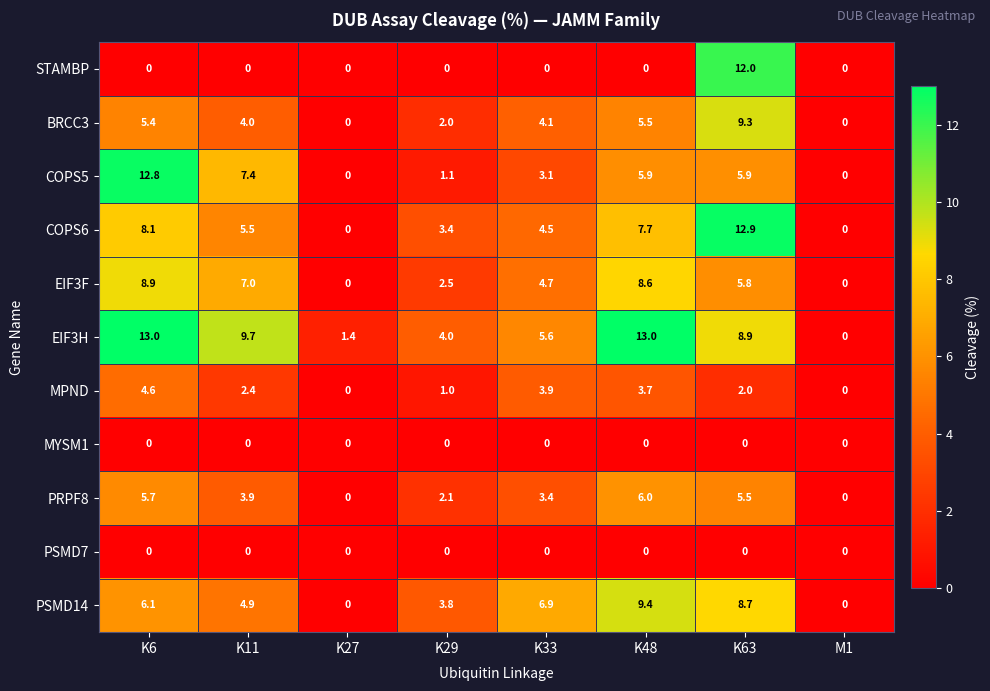

Read the BRCC3 value at K6.

5.4